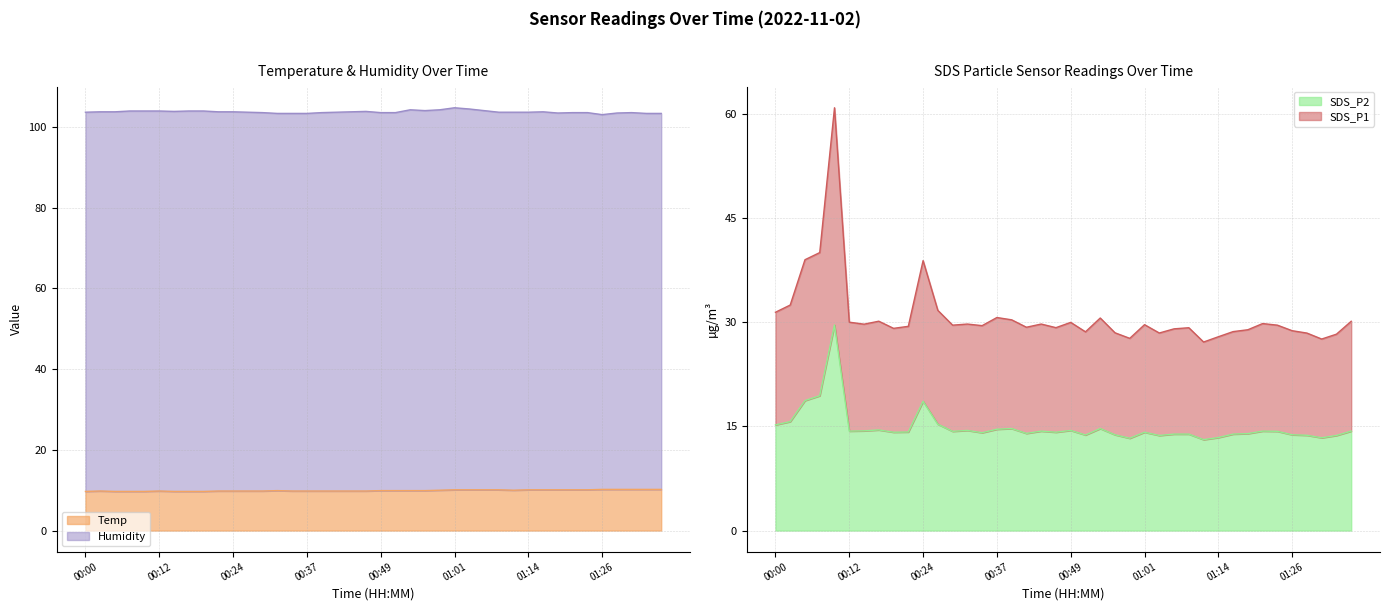

The value of SDS_P1 at 01:16 is 28.7. True or false?

True